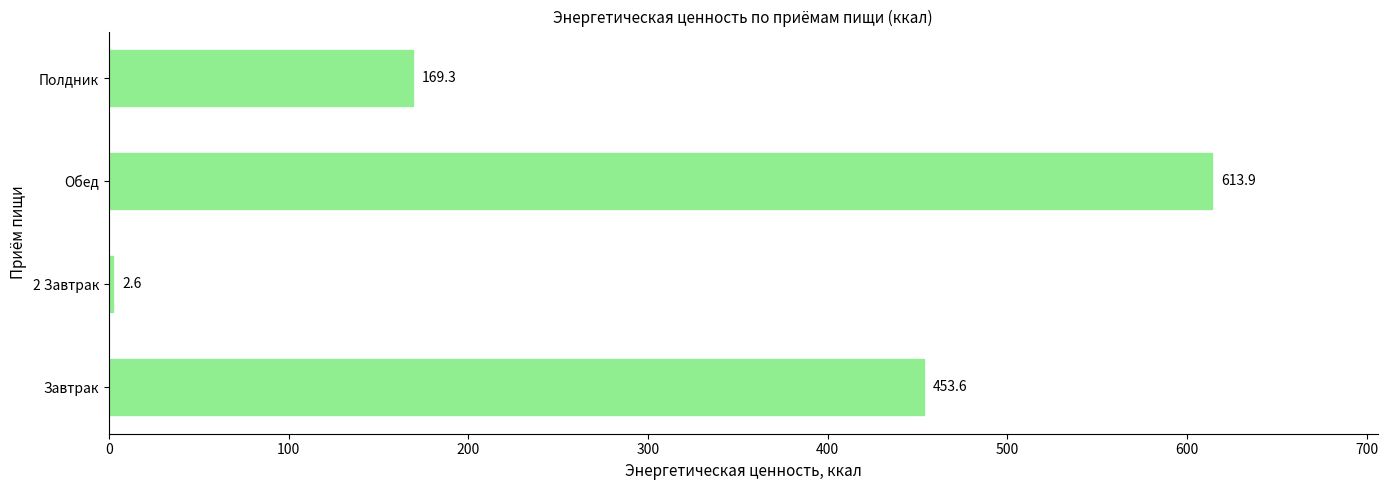

At which category does the chart reach its peak across all series?

Обед